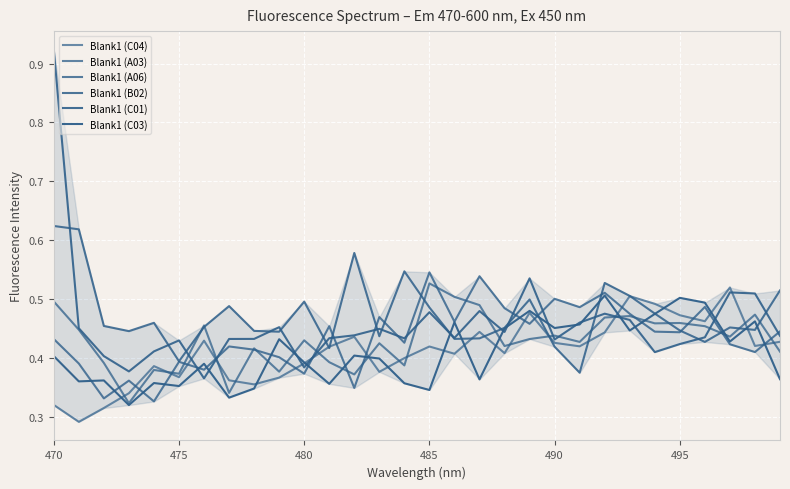

At how many categories does at least one series exceed 0?

30